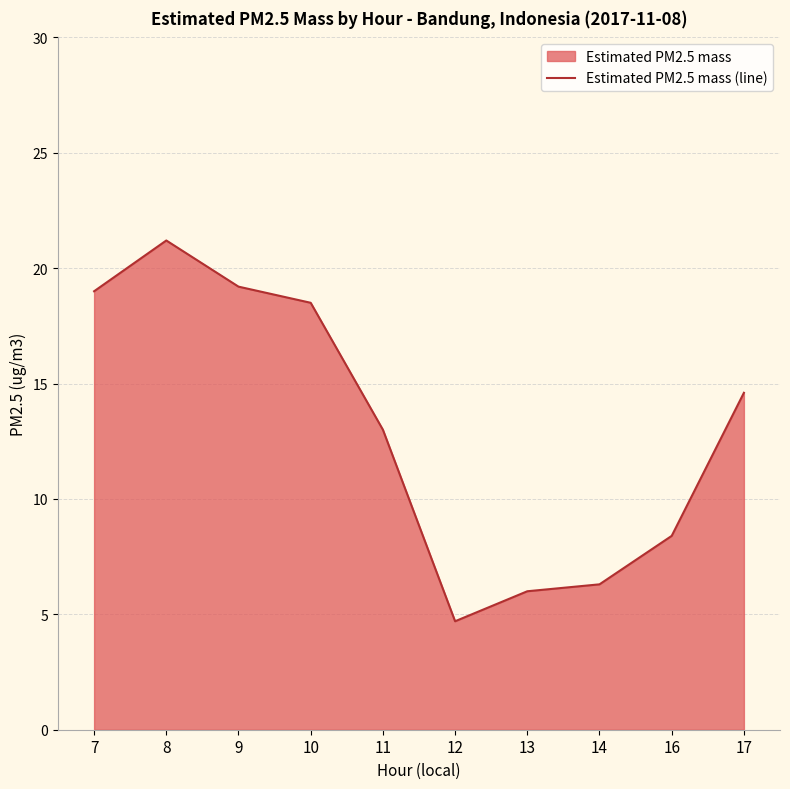

What is the greatest value displayed?

21.2